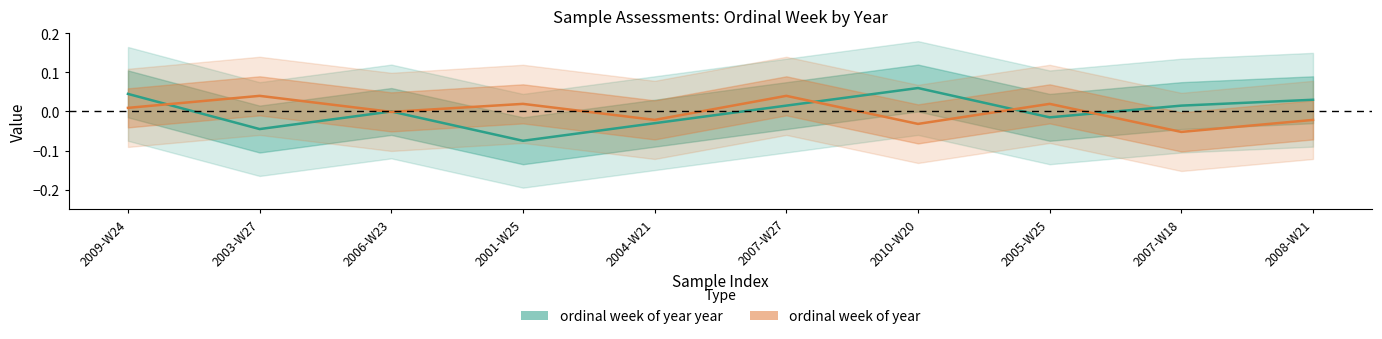

True or false: year has a value of -0.0 at 2005-W25.

True